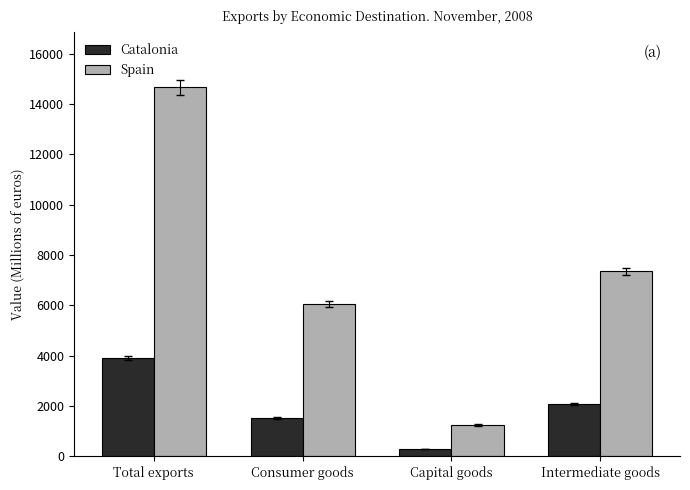

At which category is the sum across all series the highest?

Total exports